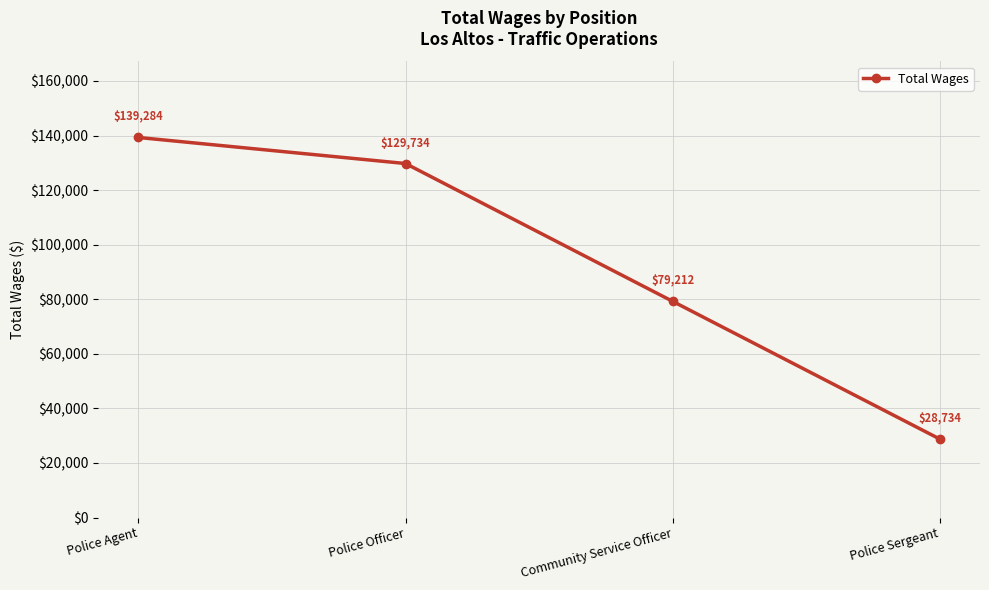

How many data points are less than 129734?

2